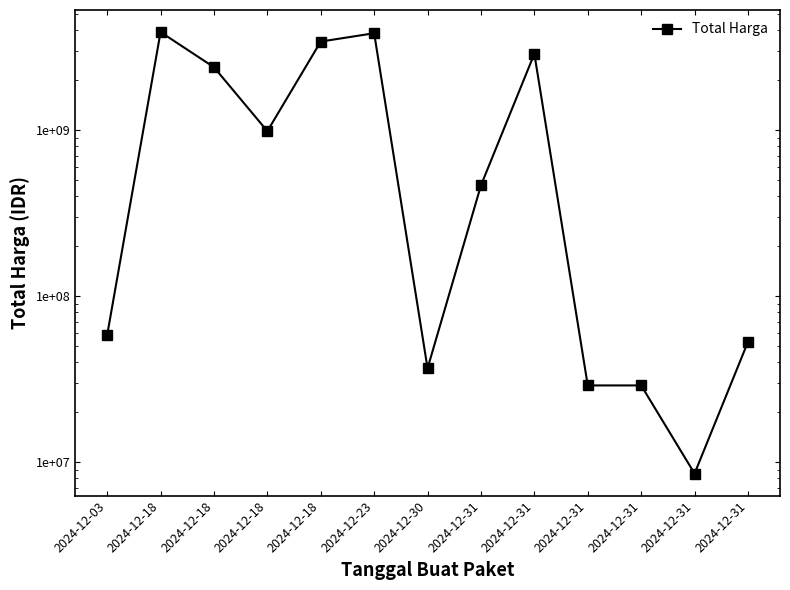

Reading left to right, transcribe all the data shown in this chart.

2024-12-03=58272000	2024-12-18=3889401600	2024-12-18=2389735200	2024-12-18=984972000	2024-12-18=3410174400	2024-12-23=3827760000	2024-12-30=36778000	2024-12-31=464445888	2024-12-31=2878800000	2024-12-31=29000000	2024-12-31=29000000	2024-12-31=8550000	2024-12-31=53000000